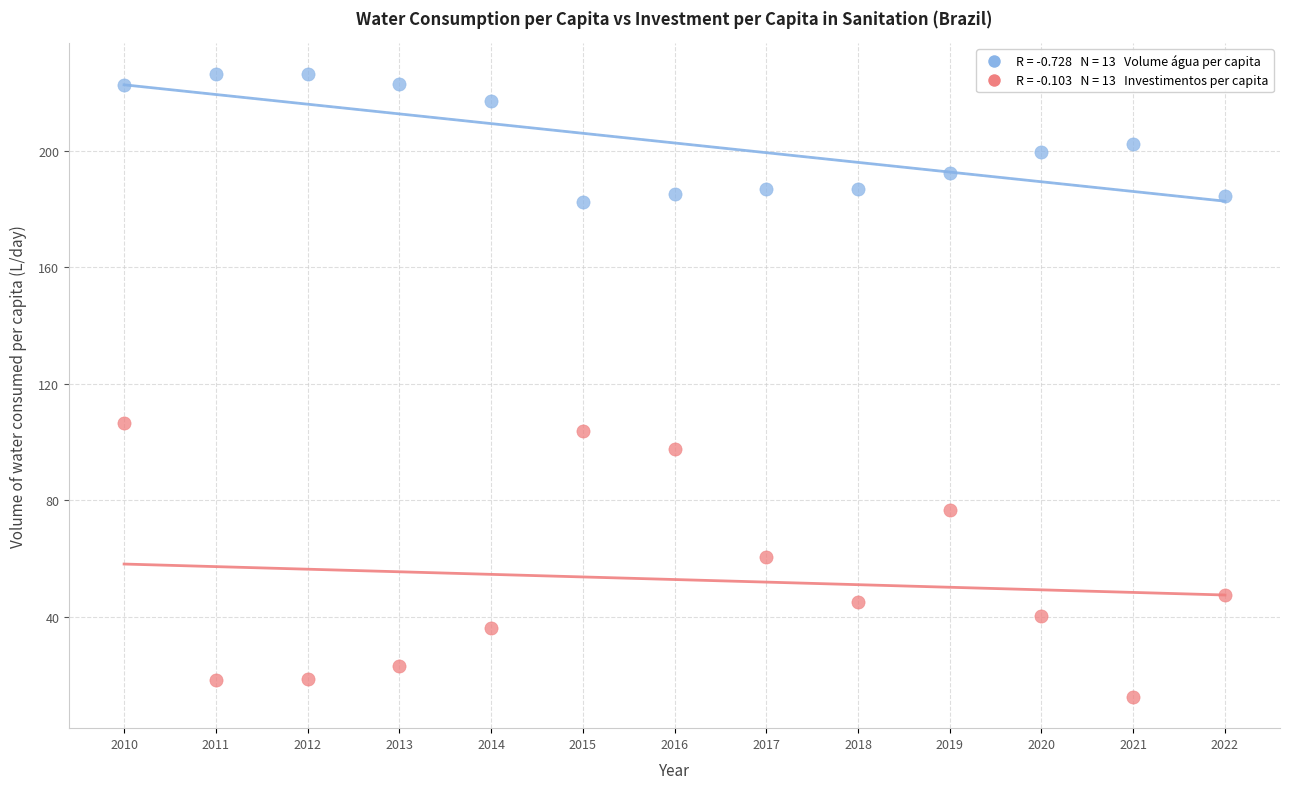

Across all series, what Y value is closest to 119?

106.4